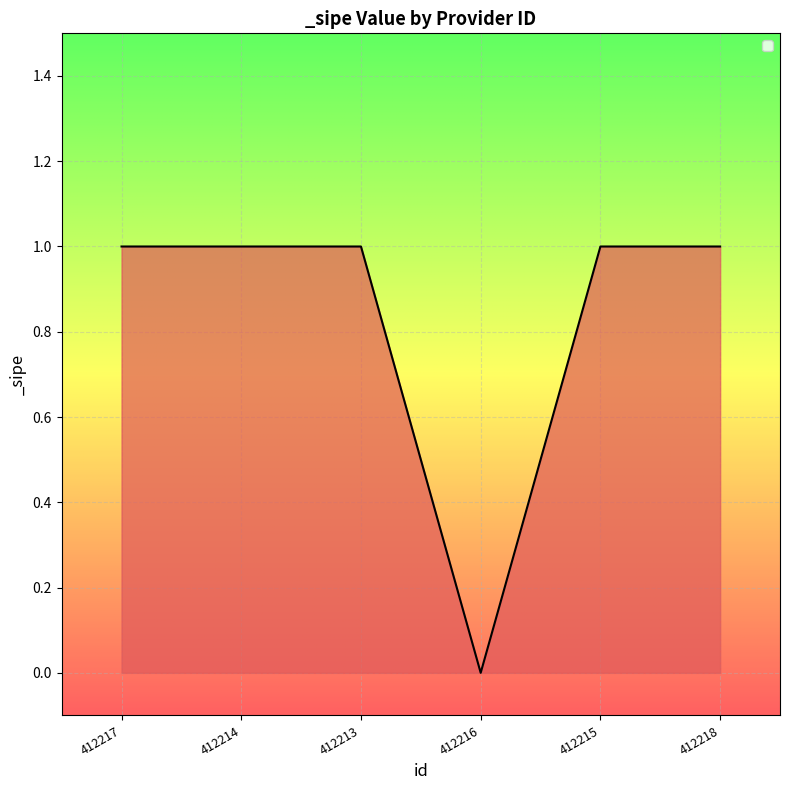

True or false: the data shows 1 at 412218.

True